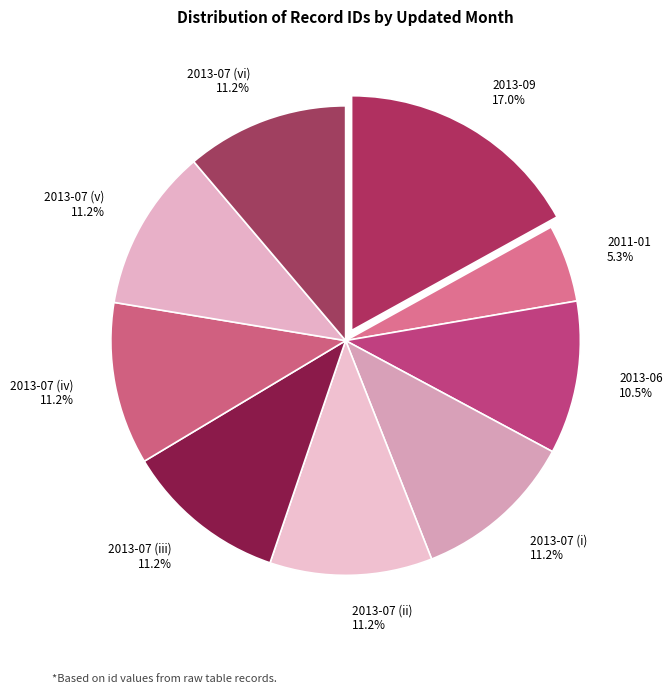

Does any single category account for the majority?

No